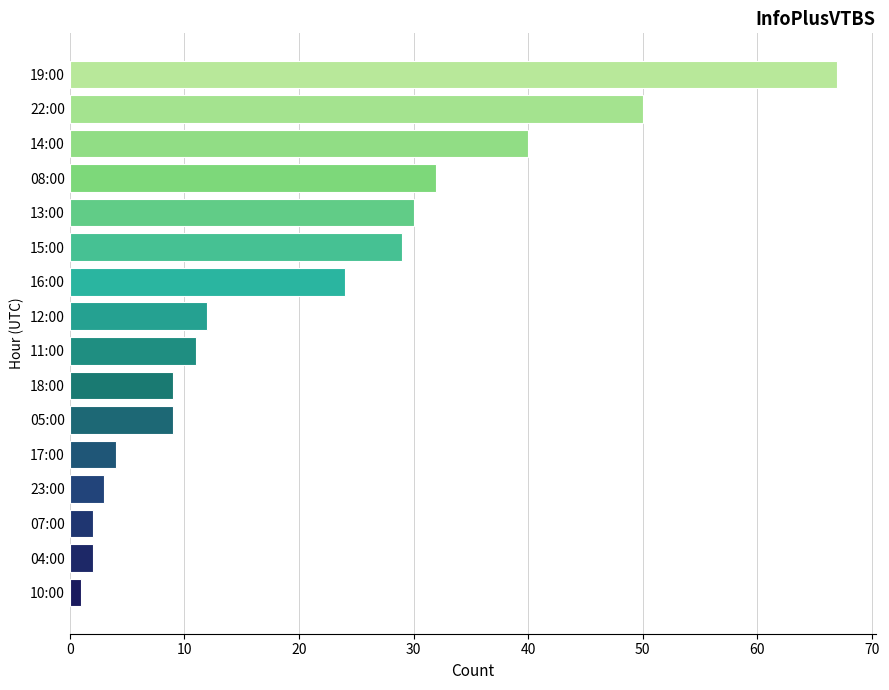

Where is the data nearest to the value 34?

08:00